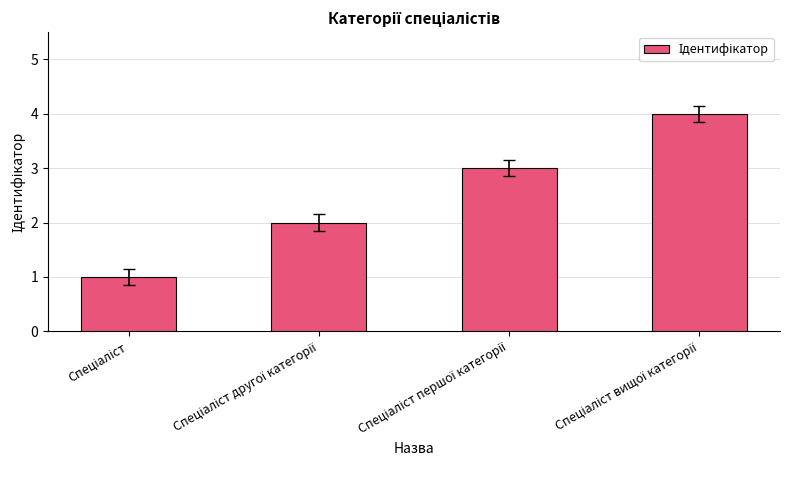

What is the greatest value displayed?

4